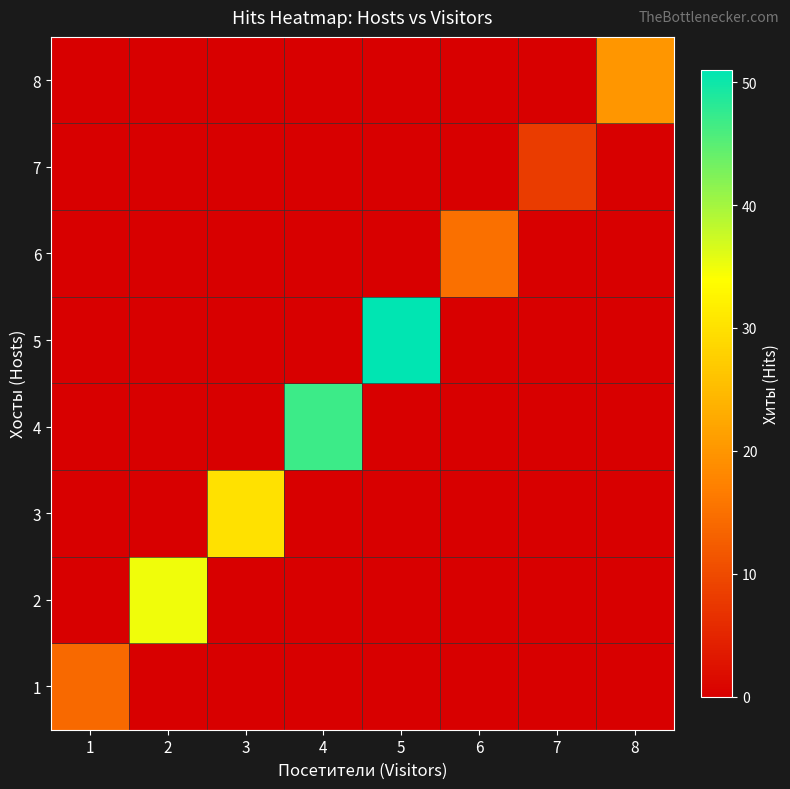

Reading left to right, extract all data points from this chart.

1: 1=14	2=0	3=0	4=0	5=0	6=0	7=0	8=0
2: 1=0	2=35	3=0	4=0	5=0	6=0	7=0	8=0
3: 1=0	2=0	3=30	4=0	5=0	6=0	7=0	8=0
4: 1=0	2=0	3=0	4=47	5=0	6=0	7=0	8=0
5: 1=0	2=0	3=0	4=0	5=51	6=0	7=0	8=0
6: 1=0	2=0	3=0	4=0	5=0	6=15	7=0	8=0
7: 1=0	2=0	3=0	4=0	5=0	6=0	7=8	8=0
8: 1=0	2=0	3=0	4=0	5=0	6=0	7=0	8=20